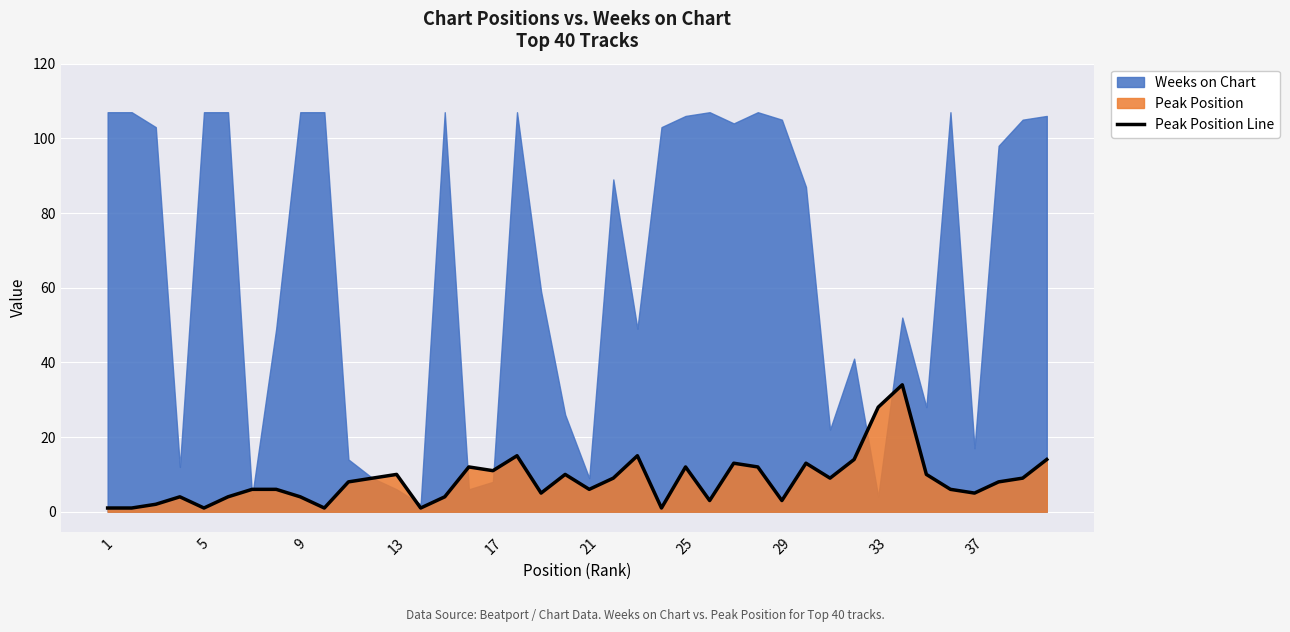

What is the highest value of the Peak Position Line series?

34